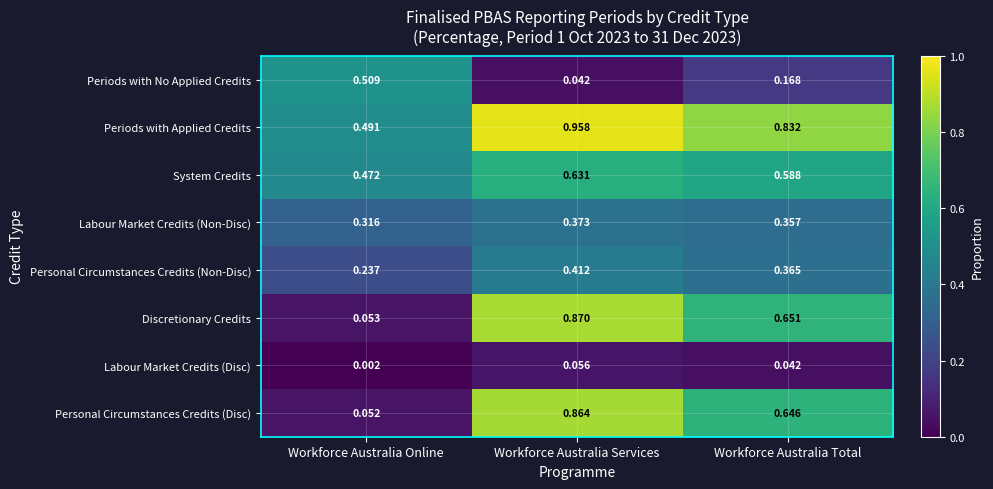

Rank the series at Workforce Australia Total from highest to lowest value.

Periods with Applied Credits, Discretionary Credits, Personal Circumstances Credits (Disc), System Credits, Personal Circumstances Credits (Non-Disc), Labour Market Credits (Non-Disc), Periods with No Applied Credits, Labour Market Credits (Disc)